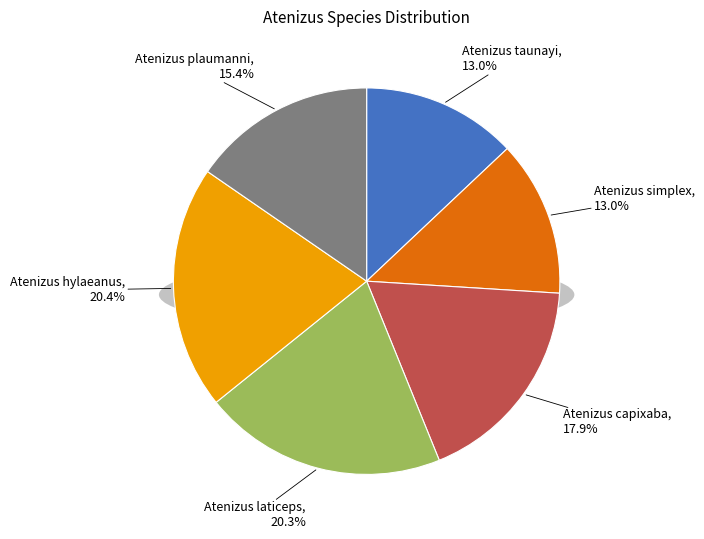

What is the ratio of the value at Atenizus laticeps to the value at Atenizus taunayi?

1.6